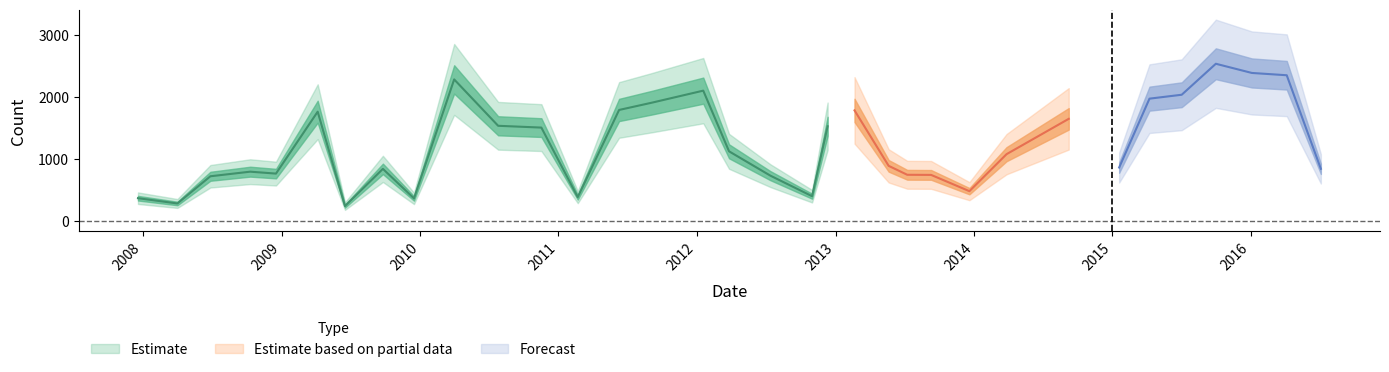

What is the label of the 9th point from the right?

2014-03-28